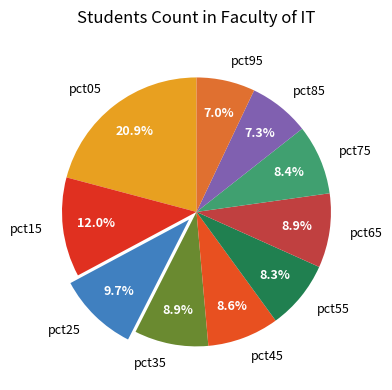

Combined, do pct05 and pct55 account for over 50%?

No